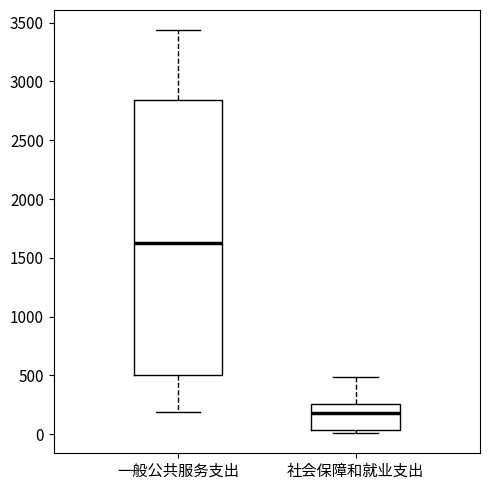

Which box has the lowest median line?

社会保障和就业支出